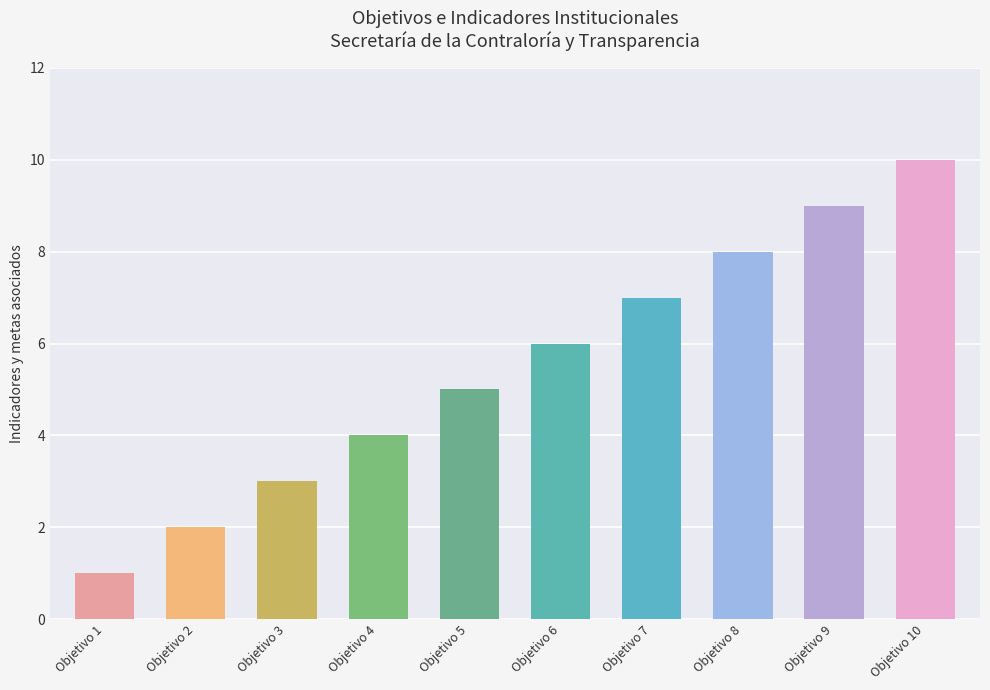

True or false: the data shows 5 at Objetivo 3.

False